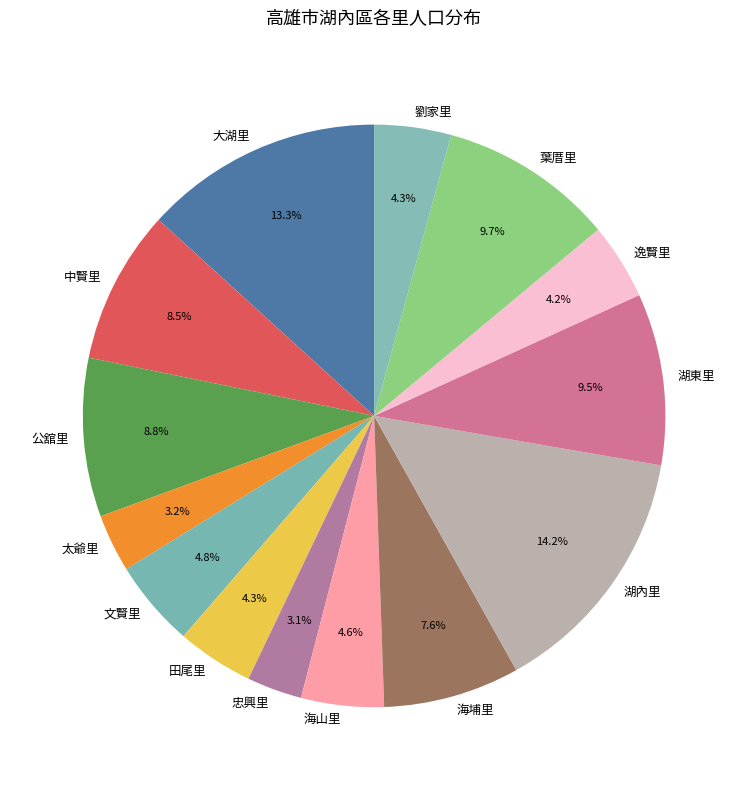

How many segments does this pie chart have?

14